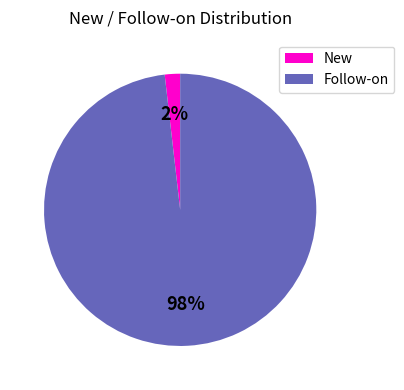

To the nearest percent, what is the average slice percentage?

50%